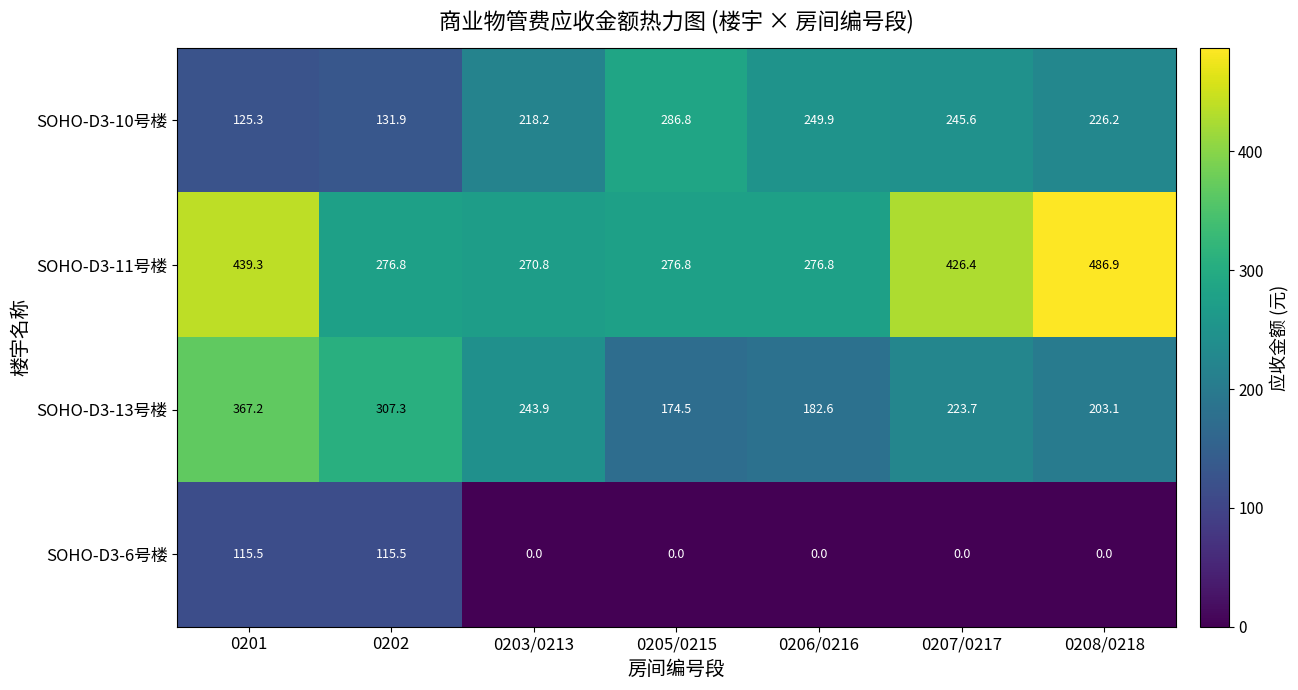

What is the difference between the second highest and second lowest values in the SOHO-D3-10号楼 series?

118.0